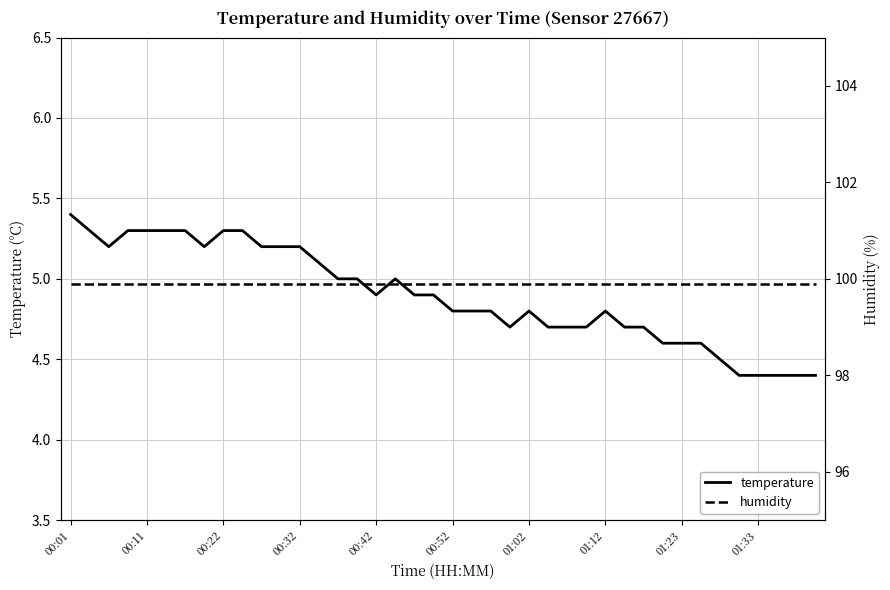

What is the difference between the highest and lowest values at 34?

95.4